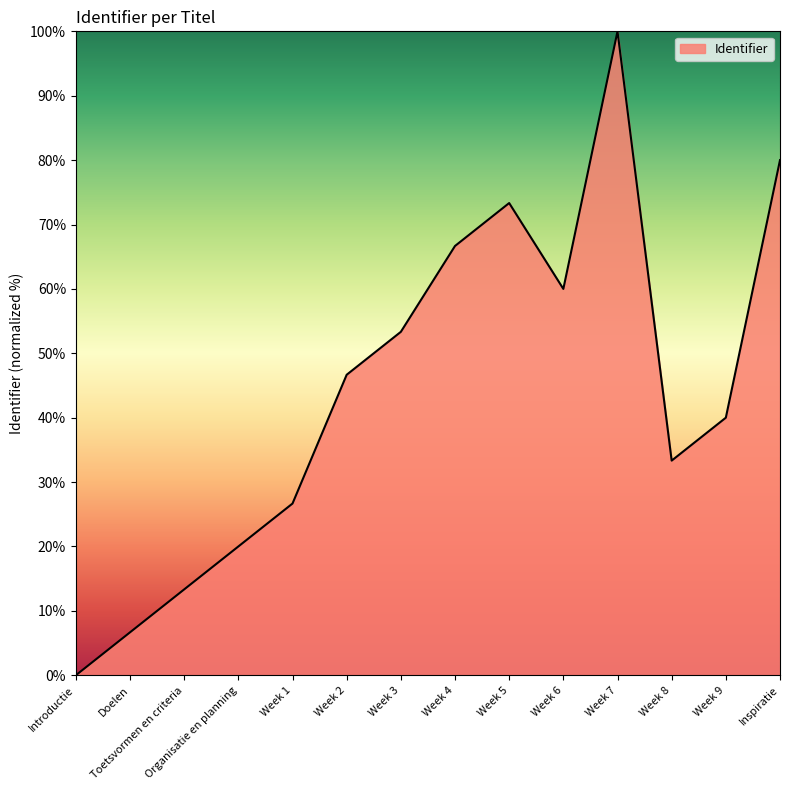

What position from the right is Week 2?

9